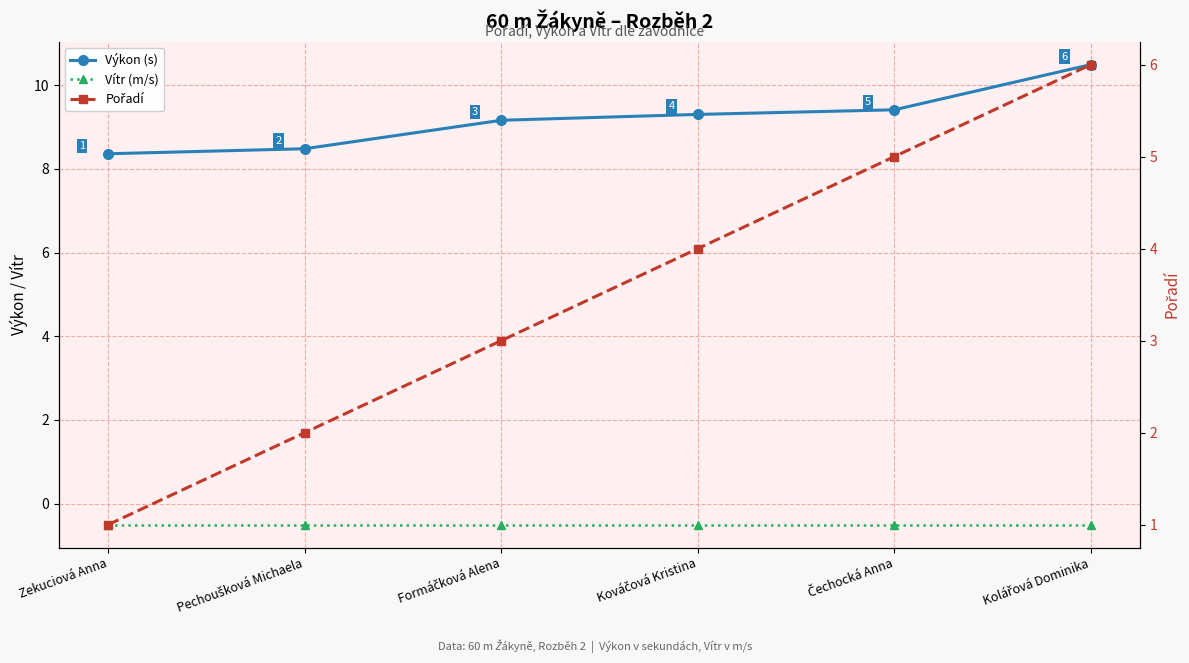

True or false: Vítr (m/s) and Pořadí intersect in this chart.

False